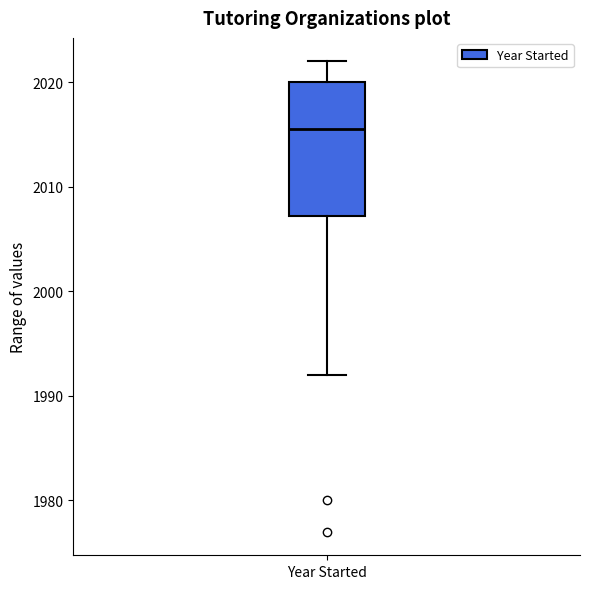

Read this box plot against the y-axis: the position of the median line, the range covered by the box, and the ends of both whiskers. The values are not printed on the chart, so give them approximately, as read against the axis.

median 2016, box 2007 to 2020, whiskers 1992 to 2022